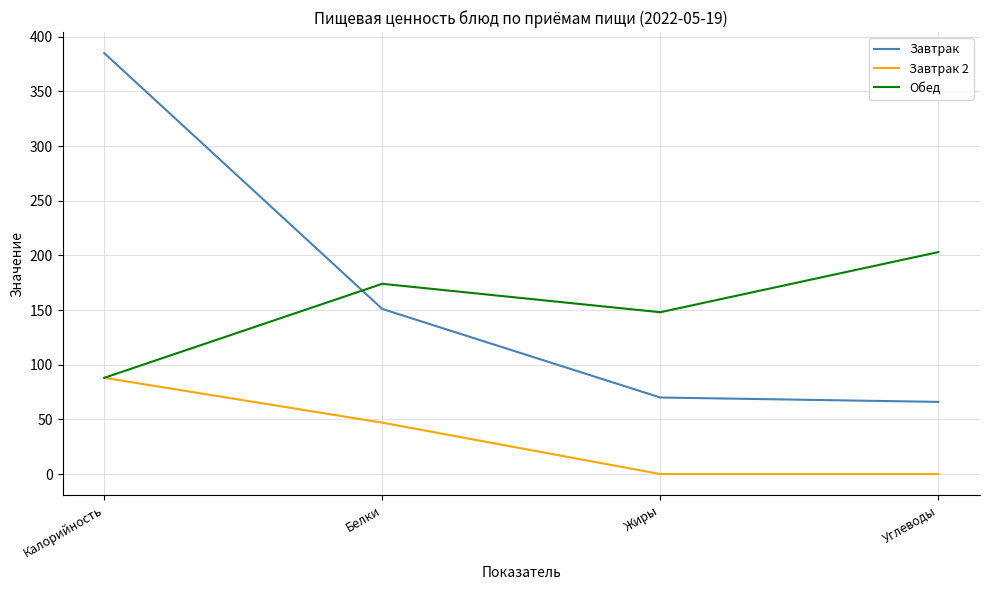

List the series in order of their peak value, lowest first.

Завтрак 2, Обед, Завтрак